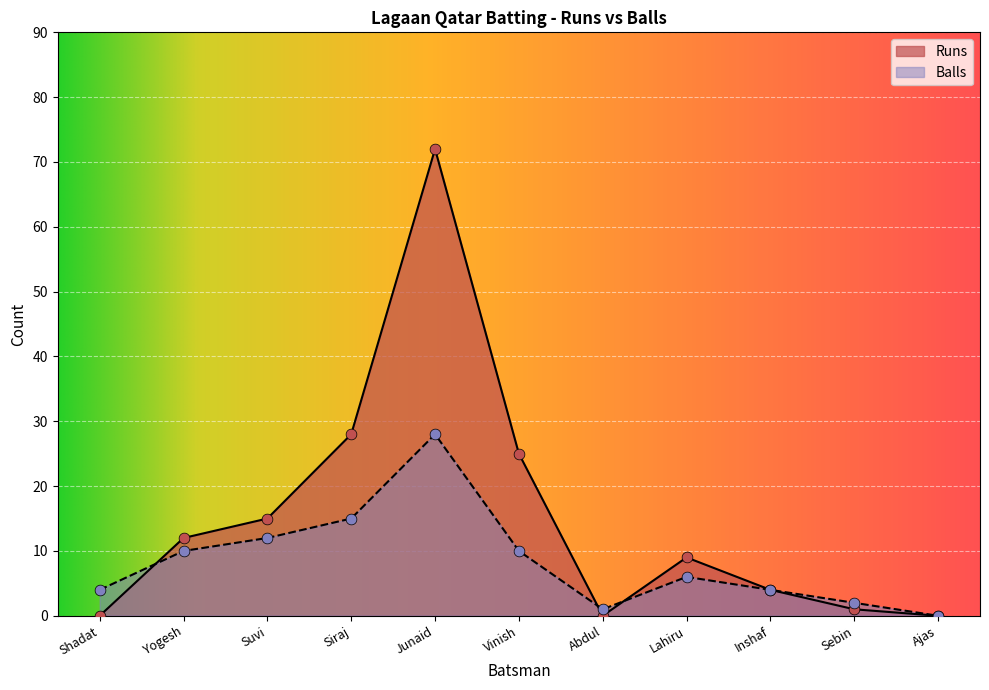

Which series reaches the maximum Y coordinate?

Runs